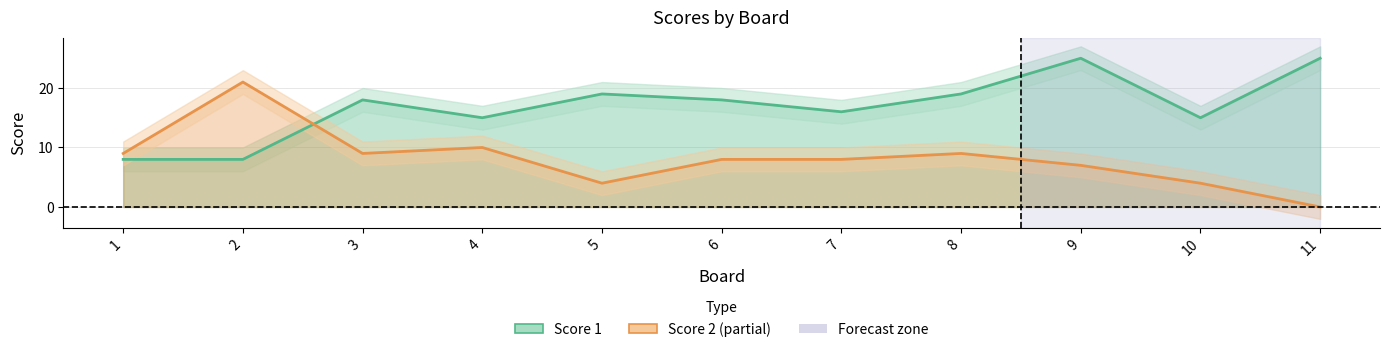

True or false: Score 1 has a value of 18 at 3.

True